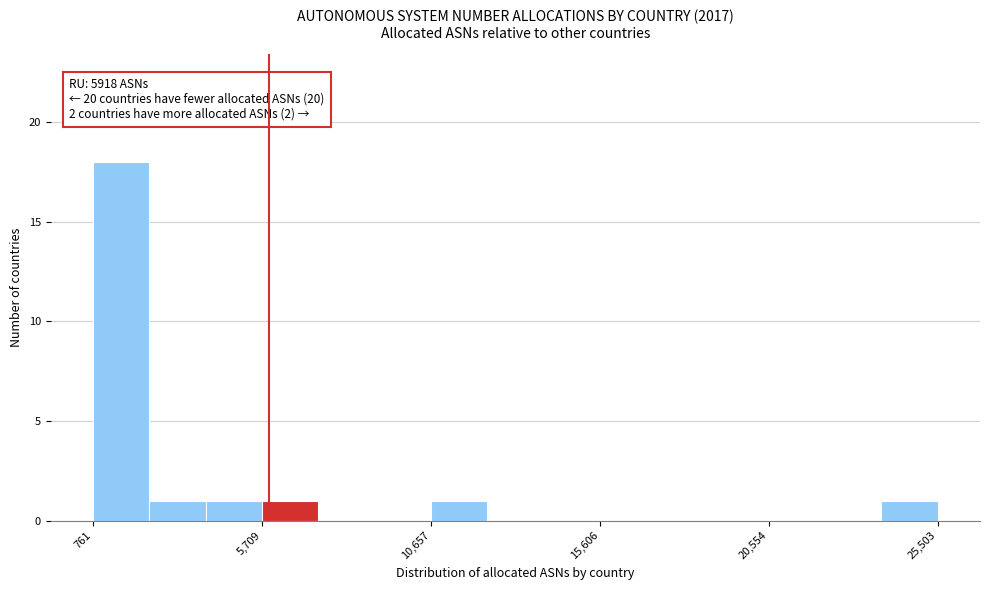

Read against the x-axis, roughly where is the centre of the tallest bar?

1500